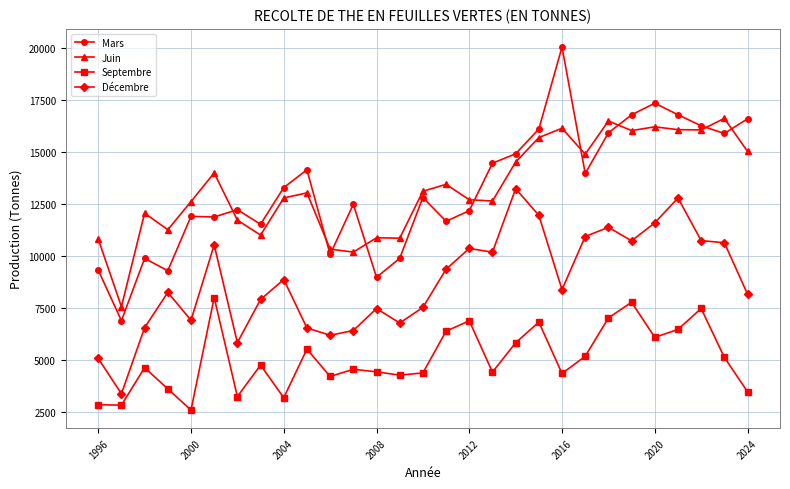

What is the value of the Mars point at the 1st from the left?

9328.0